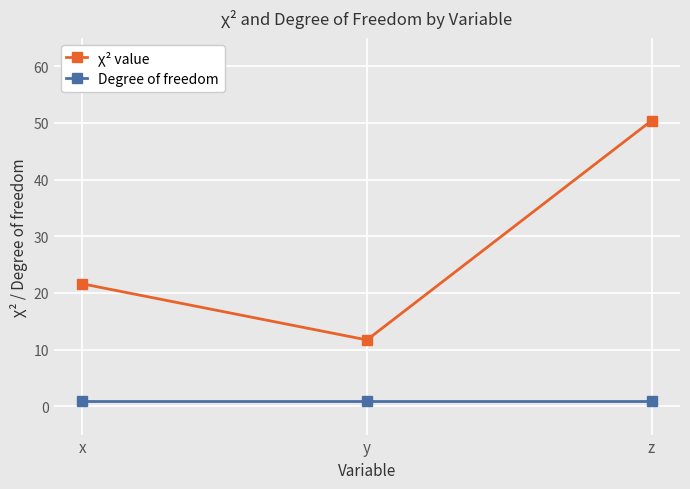

Reading left to right, list all the values displayed in this chart.

χ² value: x=21.6	y=11.7	z=50.4
Degree of freedom: x=1.0	y=1.0	z=1.0